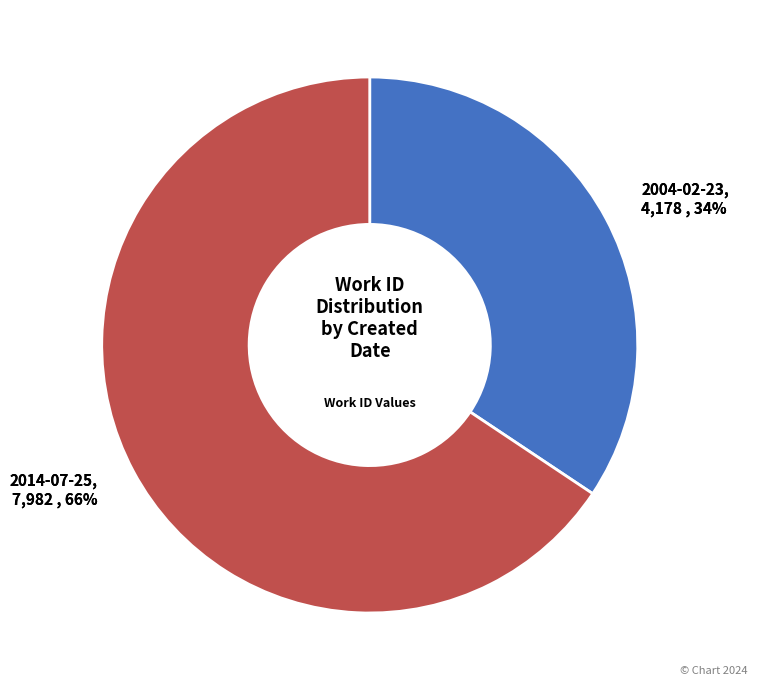

Combined, do 2004-02-23 and 2014-07-25 account for over 50%?

Yes